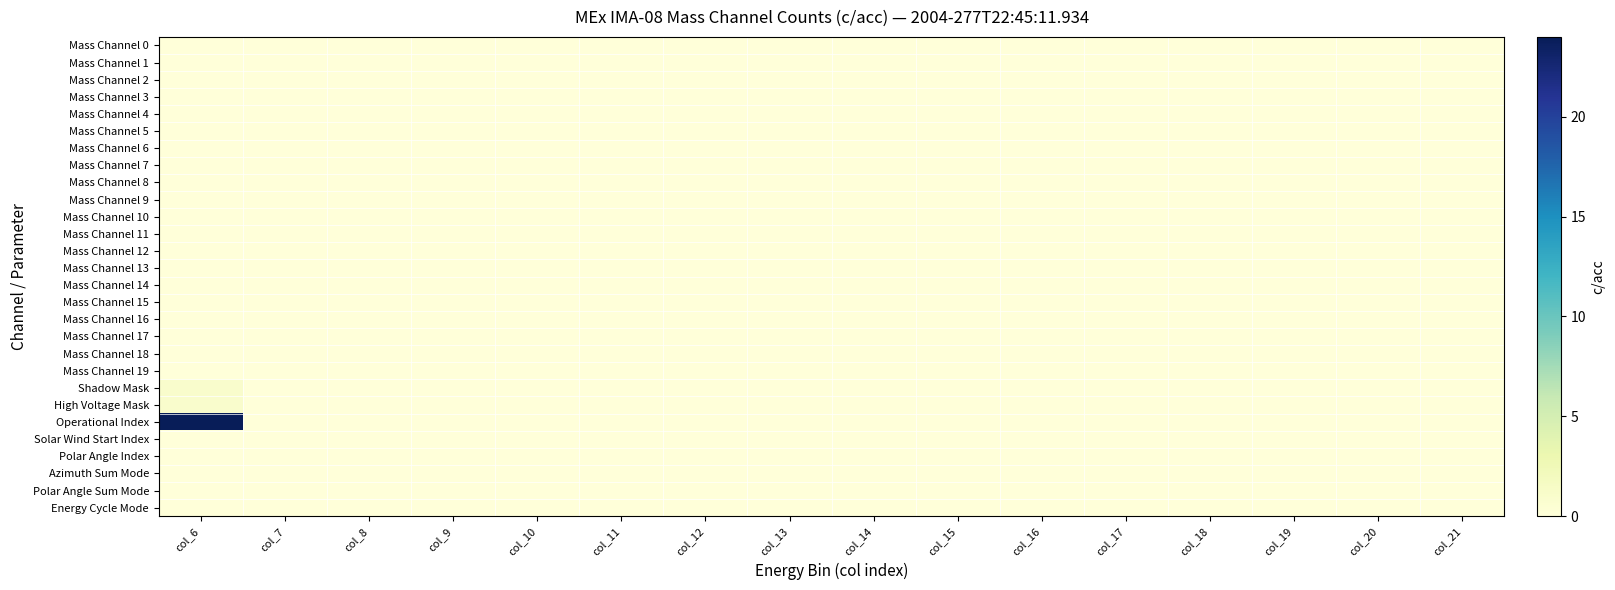

Reading right to left, extract all data points from this chart.

Mass Channel 0: col_21=0	col_20=0	col_19=0	col_18=0	col_17=0	col_16=0	col_15=0	col_14=0	col_13=0	col_12=0	col_11=0	col_10=0	col_9=0	col_8=0	col_7=0	col_6=0
Mass Channel 1: col_21=0	col_20=0	col_19=0	col_18=0	col_17=0	col_16=0	col_15=0	col_14=0	col_13=0	col_12=0	col_11=0	col_10=0	col_9=0	col_8=0	col_7=0	col_6=0
Mass Channel 2: col_21=0	col_20=0	col_19=0	col_18=0	col_17=0	col_16=0	col_15=0	col_14=0	col_13=0	col_12=0	col_11=0	col_10=0	col_9=0	col_8=0	col_7=0	col_6=0
Mass Channel 3: col_21=0	col_20=0	col_19=0	col_18=0	col_17=0	col_16=0	col_15=0	col_14=0	col_13=0	col_12=0	col_11=0	col_10=0	col_9=0	col_8=0	col_7=0	col_6=0
Mass Channel 4: col_21=0	col_20=0	col_19=0	col_18=0	col_17=0	col_16=0	col_15=0	col_14=0	col_13=0	col_12=0	col_11=0	col_10=0	col_9=0	col_8=0	col_7=0	col_6=0
Mass Channel 5: col_21=0	col_20=0	col_19=0	col_18=0	col_17=0	col_16=0	col_15=0	col_14=0	col_13=0	col_12=0	col_11=0	col_10=0	col_9=0	col_8=0	col_7=0	col_6=0
Mass Channel 6: col_21=0	col_20=0	col_19=0	col_18=0	col_17=0	col_16=0	col_15=0	col_14=0	col_13=0	col_12=0	col_11=0	col_10=0	col_9=0	col_8=0	col_7=0	col_6=0
Mass Channel 7: col_21=0	col_20=0	col_19=0	col_18=0	col_17=0	col_16=0	col_15=0	col_14=0	col_13=0	col_12=0	col_11=0	col_10=0	col_9=0	col_8=0	col_7=0	col_6=0
Mass Channel 8: col_21=0	col_20=0	col_19=0	col_18=0	col_17=0	col_16=0	col_15=0	col_14=0	col_13=0	col_12=0	col_11=0	col_10=0	col_9=0	col_8=0	col_7=0	col_6=0
Mass Channel 9: col_21=0	col_20=0	col_19=0	col_18=0	col_17=0	col_16=0	col_15=0	col_14=0	col_13=0	col_12=0	col_11=0	col_10=0	col_9=0	col_8=0	col_7=0	col_6=0
Mass Channel 10: col_21=0	col_20=0	col_19=0	col_18=0	col_17=0	col_16=0	col_15=0	col_14=0	col_13=0	col_12=0	col_11=0	col_10=0	col_9=0	col_8=0	col_7=0	col_6=0
Mass Channel 11: col_21=0	col_20=0	col_19=0	col_18=0	col_17=0	col_16=0	col_15=0	col_14=0	col_13=0	col_12=0	col_11=0	col_10=0	col_9=0	col_8=0	col_7=0	col_6=0
Mass Channel 12: col_21=0	col_20=0	col_19=0	col_18=0	col_17=0	col_16=0	col_15=0	col_14=0	col_13=0	col_12=0	col_11=0	col_10=0	col_9=0	col_8=0	col_7=0	col_6=0
Mass Channel 13: col_21=0	col_20=0	col_19=0	col_18=0	col_17=0	col_16=0	col_15=0	col_14=0	col_13=0	col_12=0	col_11=0	col_10=0	col_9=0	col_8=0	col_7=0	col_6=0
Mass Channel 14: col_21=0	col_20=0	col_19=0	col_18=0	col_17=0	col_16=0	col_15=0	col_14=0	col_13=0	col_12=0	col_11=0	col_10=0	col_9=0	col_8=0	col_7=0	col_6=0
Mass Channel 15: col_21=0	col_20=0	col_19=0	col_18=0	col_17=0	col_16=0	col_15=0	col_14=0	col_13=0	col_12=0	col_11=0	col_10=0	col_9=0	col_8=0	col_7=0	col_6=0
Mass Channel 16: col_21=0	col_20=0	col_19=0	col_18=0	col_17=0	col_16=0	col_15=0	col_14=0	col_13=0	col_12=0	col_11=0	col_10=0	col_9=0	col_8=0	col_7=0	col_6=0
Mass Channel 17: col_21=0	col_20=0	col_19=0	col_18=0	col_17=0	col_16=0	col_15=0	col_14=0	col_13=0	col_12=0	col_11=0	col_10=0	col_9=0	col_8=0	col_7=0	col_6=0
Mass Channel 18: col_21=0	col_20=0	col_19=0	col_18=0	col_17=0	col_16=0	col_15=0	col_14=0	col_13=0	col_12=0	col_11=0	col_10=0	col_9=0	col_8=0	col_7=0	col_6=0
Mass Channel 19: col_21=0	col_20=0	col_19=0	col_18=0	col_17=0	col_16=0	col_15=0	col_14=0	col_13=0	col_12=0	col_11=0	col_10=0	col_9=0	col_8=0	col_7=0	col_6=0
Shadow Mask: col_21=0	col_20=0	col_19=0	col_18=0	col_17=0	col_16=0	col_15=0	col_14=0	col_13=0	col_12=0	col_11=0	col_10=0	col_9=0	col_8=0	col_7=0	col_6=1
High Voltage Mask: col_21=0	col_20=0	col_19=0	col_18=0	col_17=0	col_16=0	col_15=0	col_14=0	col_13=0	col_12=0	col_11=0	col_10=0	col_9=0	col_8=0	col_7=0	col_6=1
Operational Index: col_21=0	col_20=0	col_19=0	col_18=0	col_17=0	col_16=0	col_15=0	col_14=0	col_13=0	col_12=0	col_11=0	col_10=0	col_9=0	col_8=0	col_7=0	col_6=24
Solar Wind Start Index: col_21=0	col_20=0	col_19=0	col_18=0	col_17=0	col_16=0	col_15=0	col_14=0	col_13=0	col_12=0	col_11=0	col_10=0	col_9=0	col_8=0	col_7=0	col_6=0
Polar Angle Index: col_21=0	col_20=0	col_19=0	col_18=0	col_17=0	col_16=0	col_15=0	col_14=0	col_13=0	col_12=0	col_11=0	col_10=0	col_9=0	col_8=0	col_7=0	col_6=0
Azimuth Sum Mode: col_21=0	col_20=0	col_19=0	col_18=0	col_17=0	col_16=0	col_15=0	col_14=0	col_13=0	col_12=0	col_11=0	col_10=0	col_9=0	col_8=0	col_7=0	col_6=0
Polar Angle Sum Mode: col_21=0	col_20=0	col_19=0	col_18=0	col_17=0	col_16=0	col_15=0	col_14=0	col_13=0	col_12=0	col_11=0	col_10=0	col_9=0	col_8=0	col_7=0	col_6=0
Energy Cycle Mode: col_21=0	col_20=0	col_19=0	col_18=0	col_17=0	col_16=0	col_15=0	col_14=0	col_13=0	col_12=0	col_11=0	col_10=0	col_9=0	col_8=0	col_7=0	col_6=0